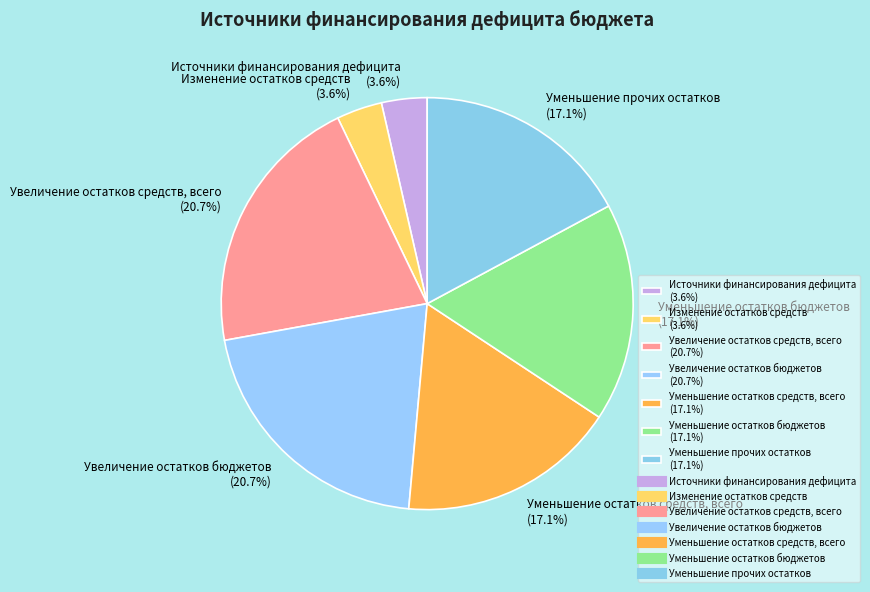

Count the number of slices in the pie.

7